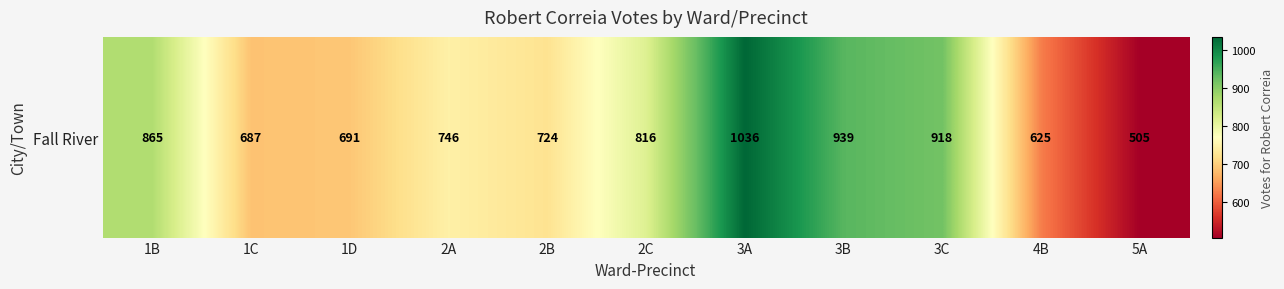

At which category does the chart reach its peak across all series?

3A